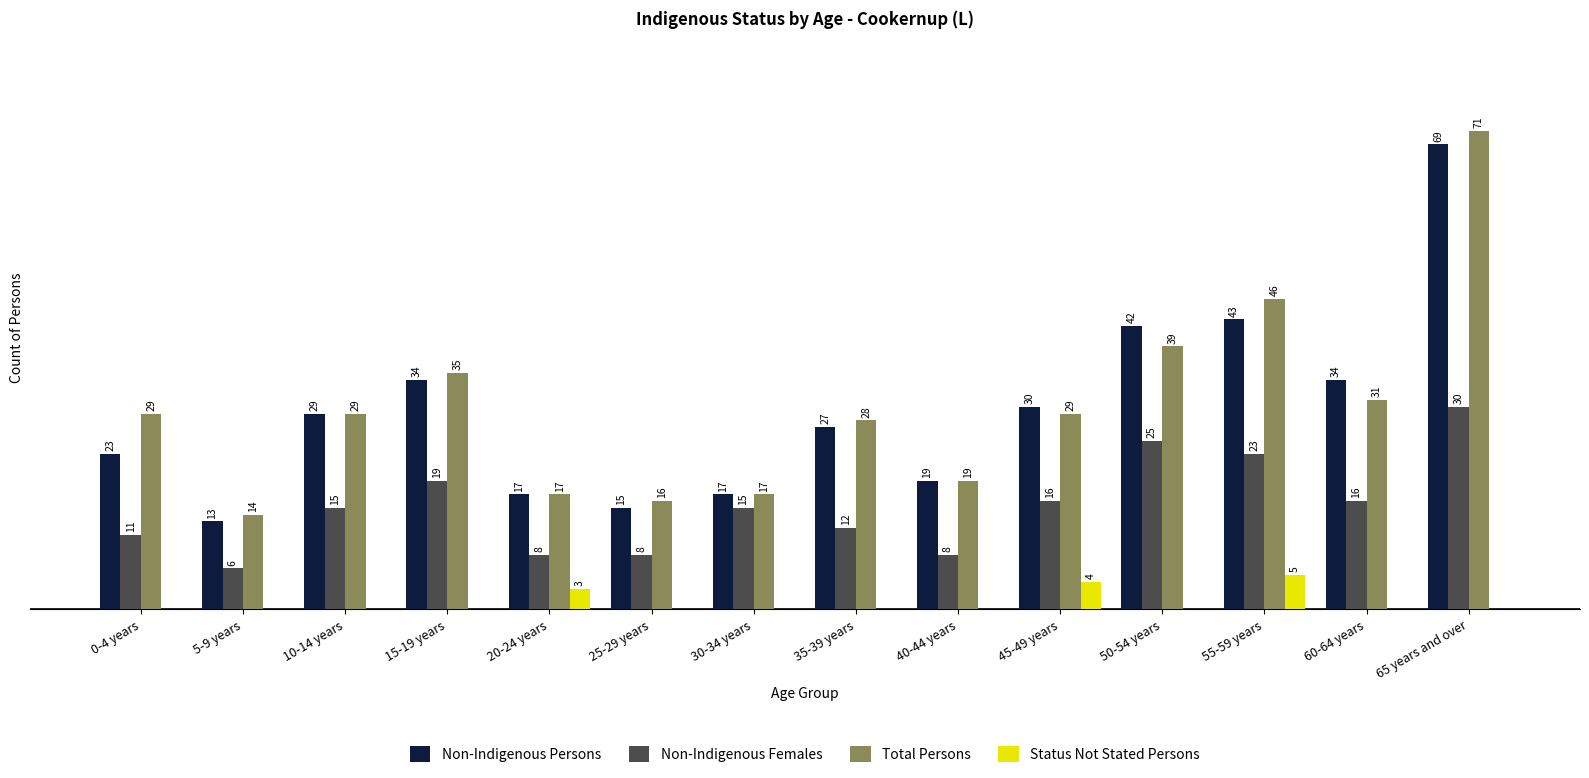

At which label does Non-Indigenous Females reach its peak?

65 years and over